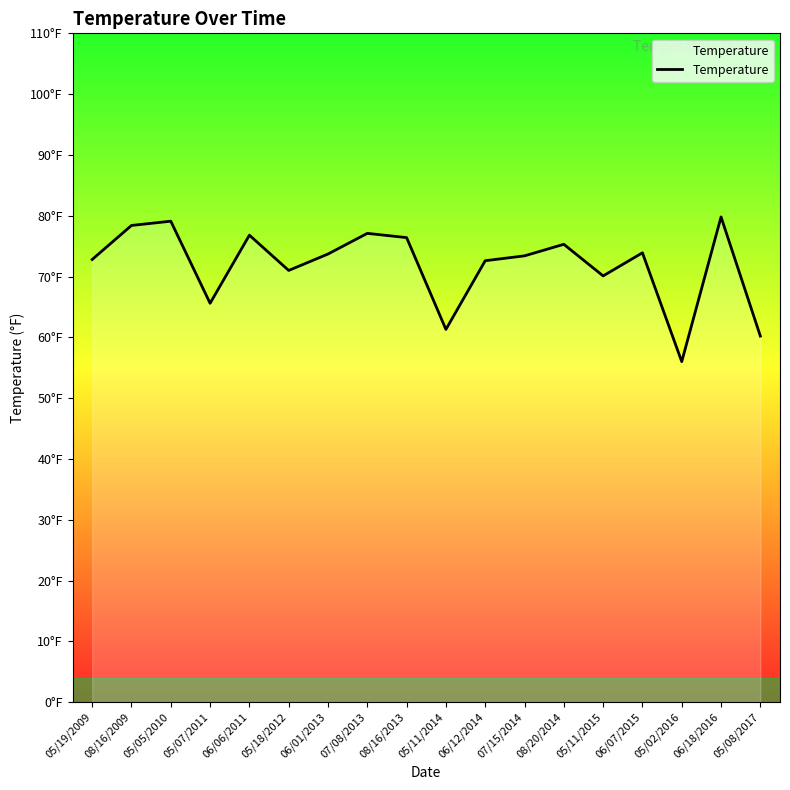

At which category does the chart reach its minimum across all series?

05/02/2016